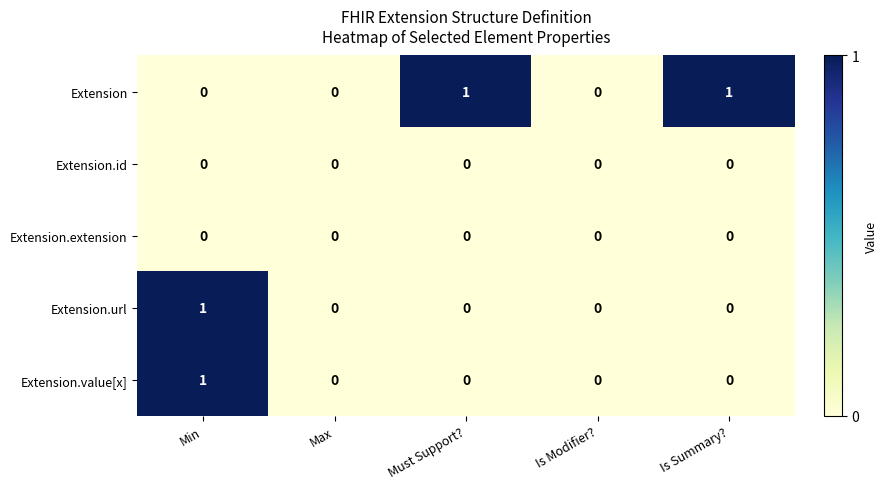

At which category is the sum across all series the highest?

Min